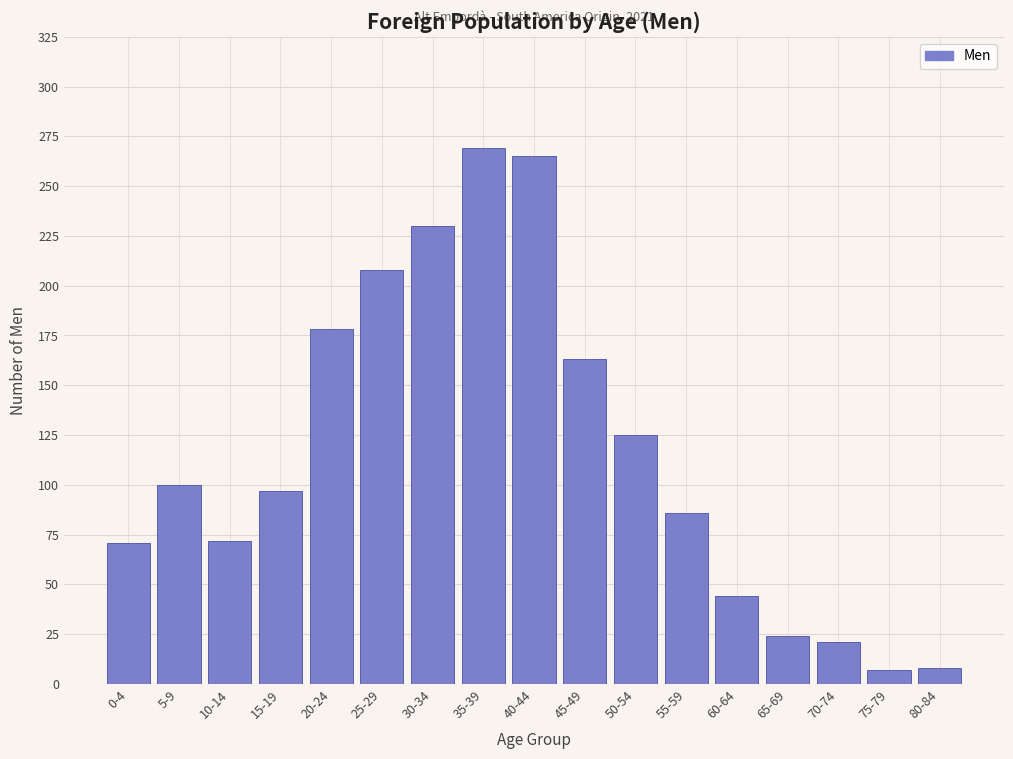

Between 40-44 and 55-59, which is larger?

40-44